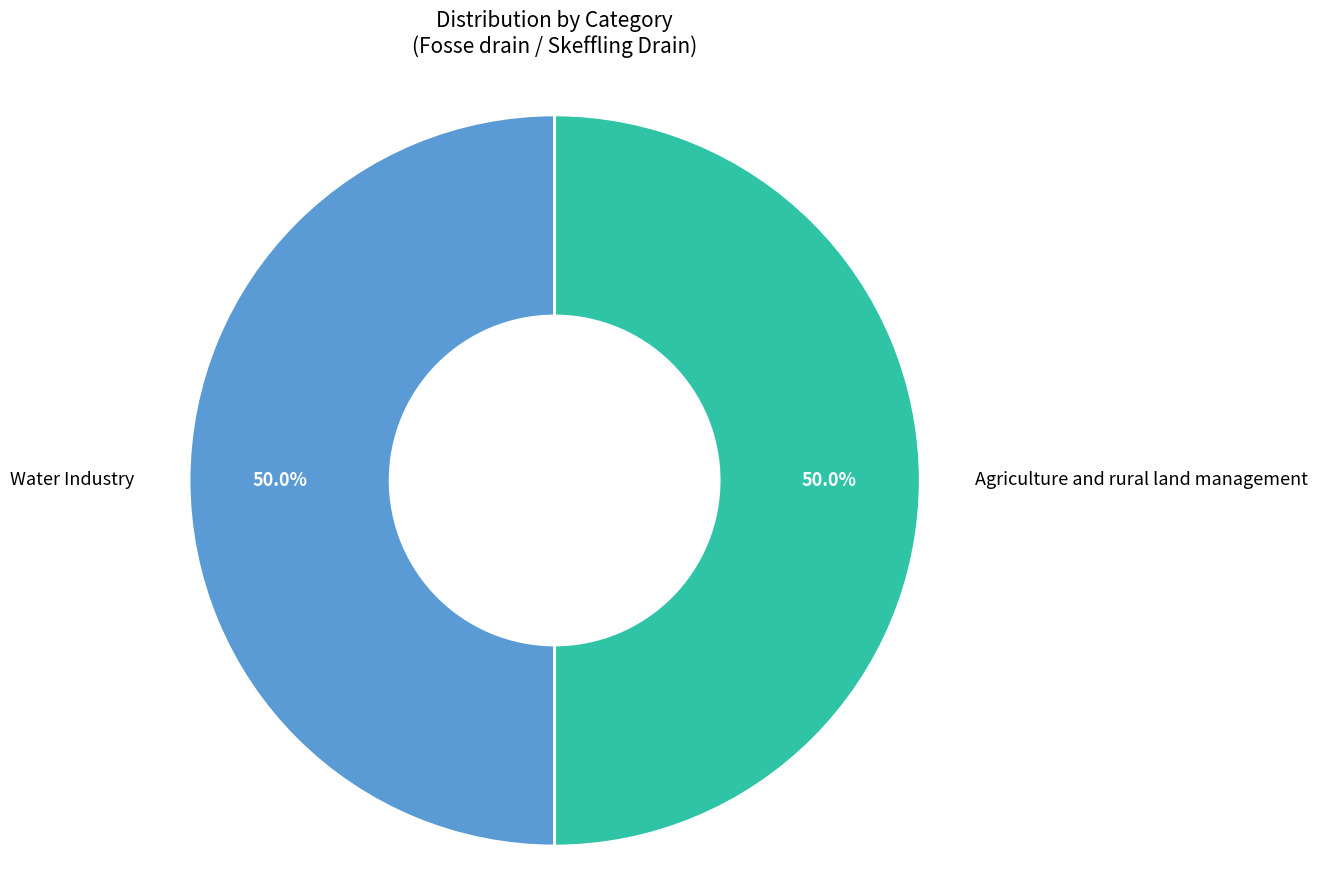

How many segments does this pie chart have?

2